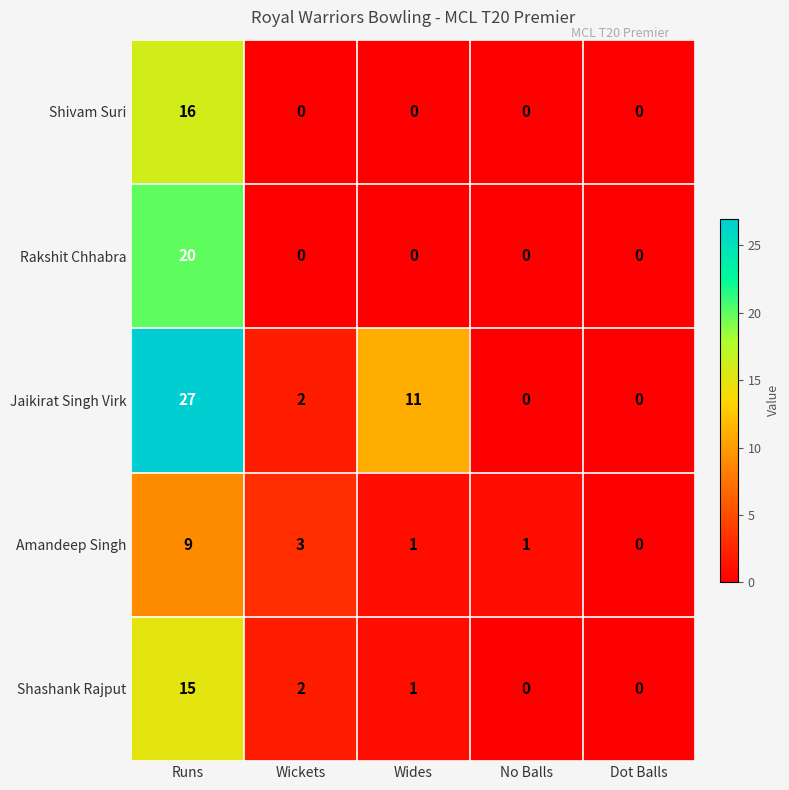

The Shivam Suri series shows 0 at Dot Balls. True or false?

True